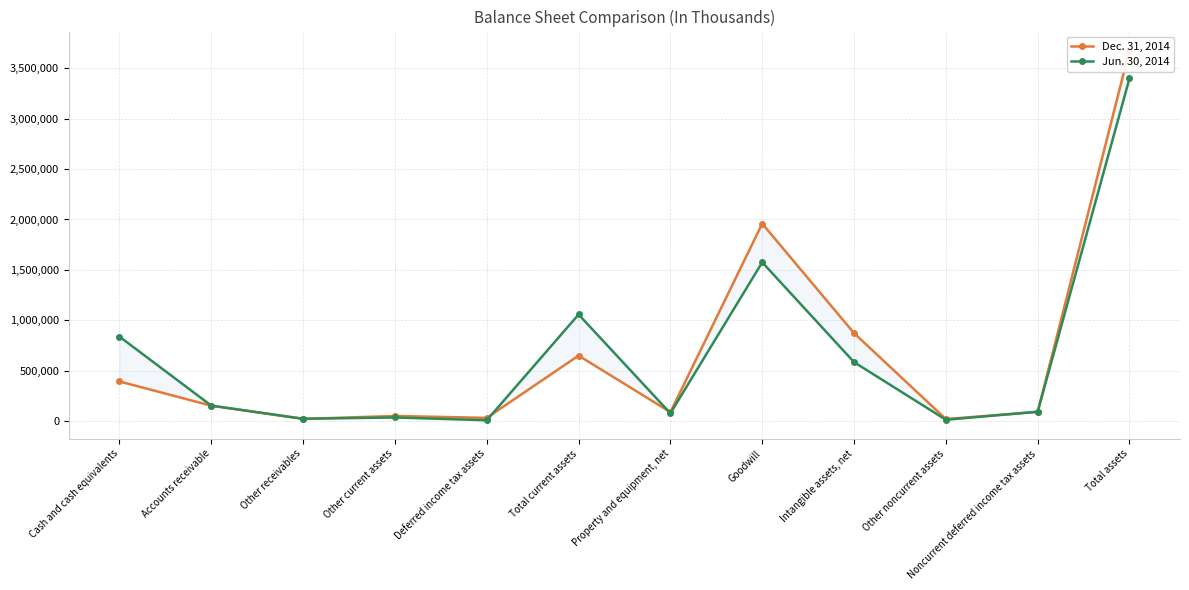

Where does the Jun. 30, 2014 series first go above 153150?

Cash and cash equivalents